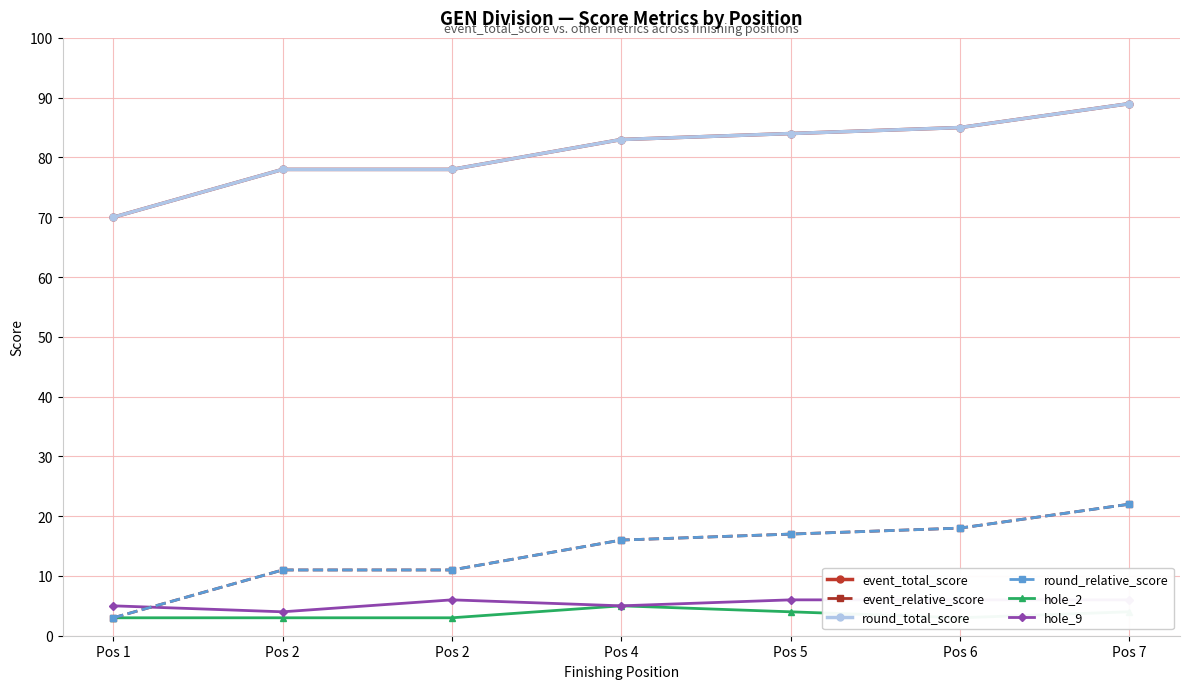

What is the difference between the second highest and minimum values in the event_total_score series?

15